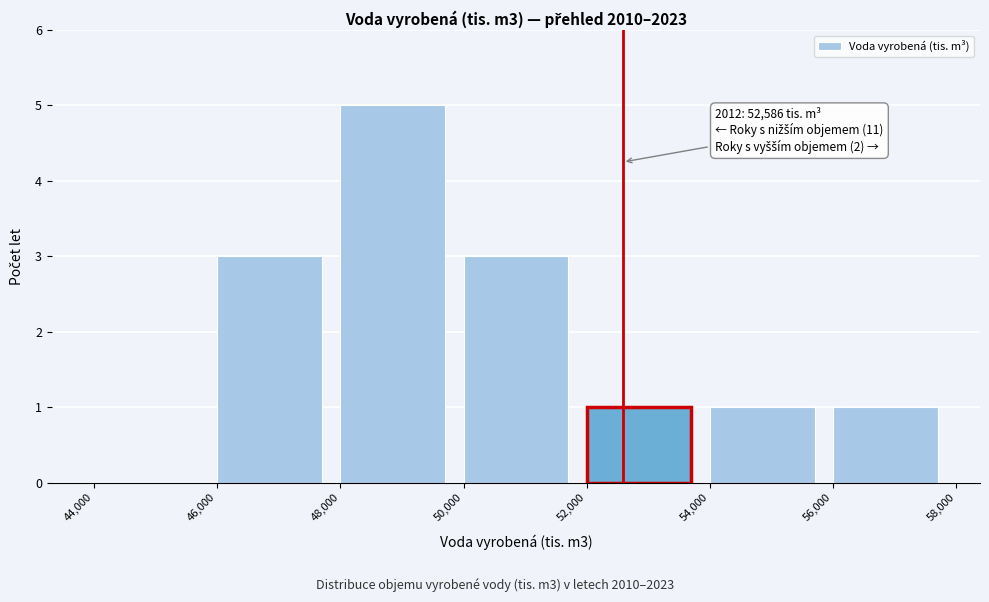

Which range on the x-axis has the tallest bar?

48,000 to 50,000